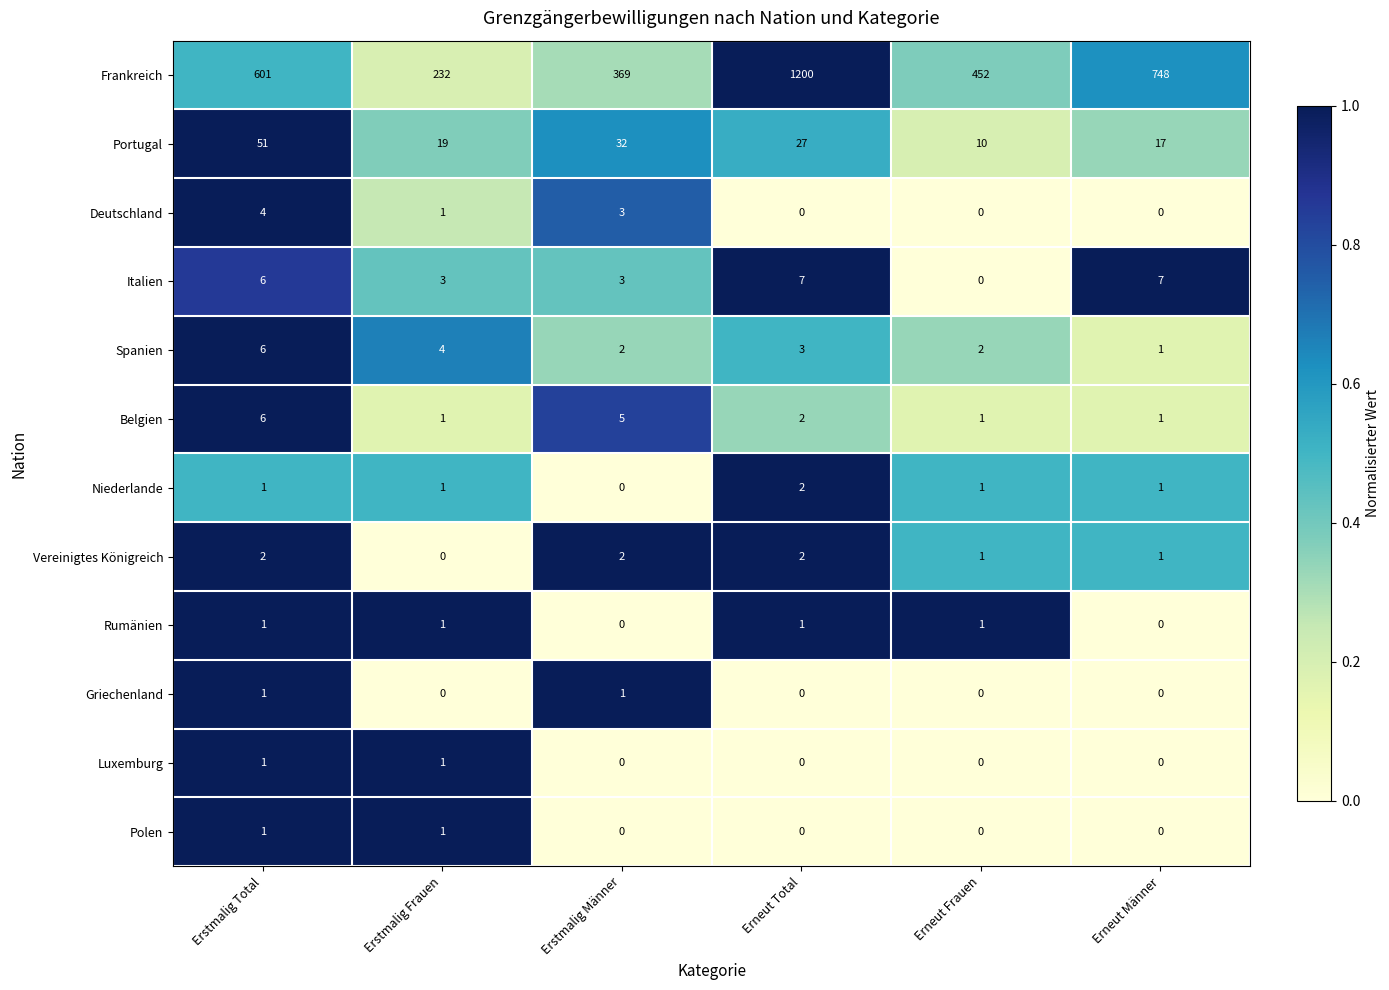

At which label is Spanien closest to 3?

Erneut Total